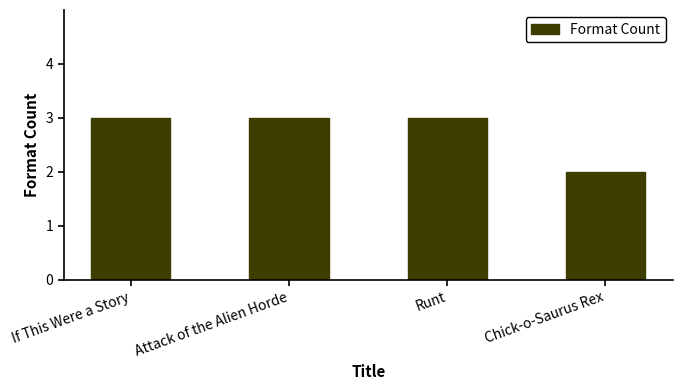

What is the ratio of the value at If This Were a Story to the value at Attack of the Alien Horde?

1.0